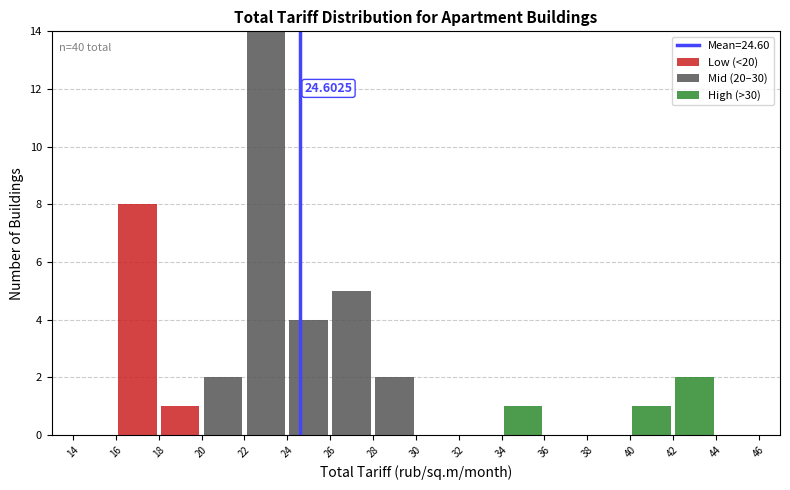

Which range on the x-axis has the tallest stacked bar (by total height)?

22 to 24